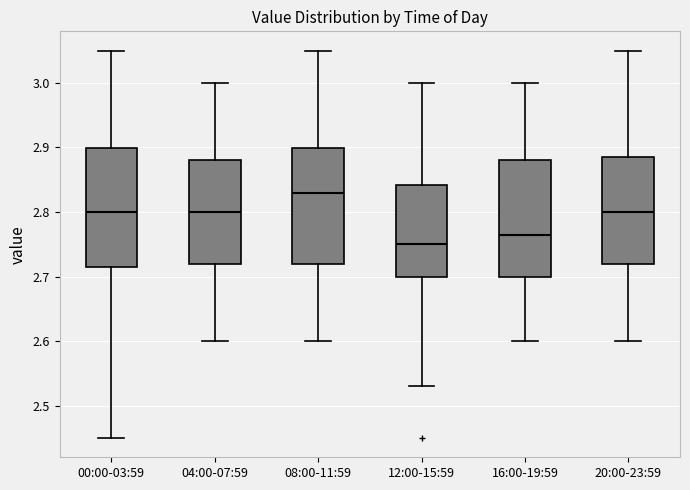

Reading left to right, transcribe this box plot: for each box, give where its median line is, the range the box spans, and where its two whiskers end, as read against the y-axis. The values are not printed on the chart, so give them approximately, as read against the axis.

00:00-03:59: median 2.80, box 2.72 to 2.90, whiskers 2.45 to 3.05
04:00-07:59: median 2.80, box 2.72 to 2.88, whiskers 2.60 to 3.00
08:00-11:59: median 2.83, box 2.72 to 2.90, whiskers 2.60 to 3.05
12:00-15:59: median 2.75, box 2.70 to 2.84, whiskers 2.53 to 3.00
16:00-19:59: median 2.77, box 2.70 to 2.88, whiskers 2.60 to 3.00
20:00-23:59: median 2.80, box 2.72 to 2.89, whiskers 2.60 to 3.05